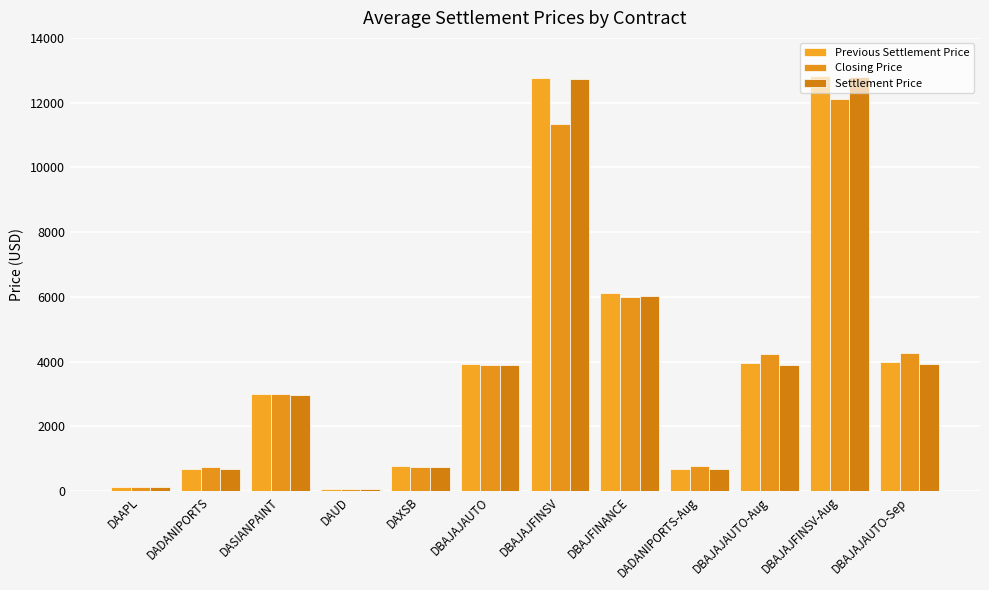

The value of Previous Settlement Price at DAUD is 132.3. True or false?

False